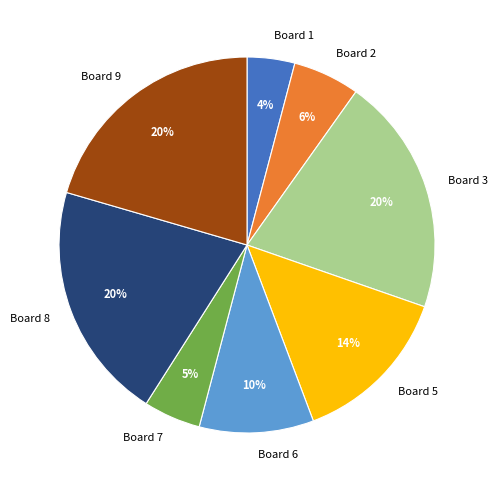

Do Board 9 and Board 7 together represent more than half of the pie?

No